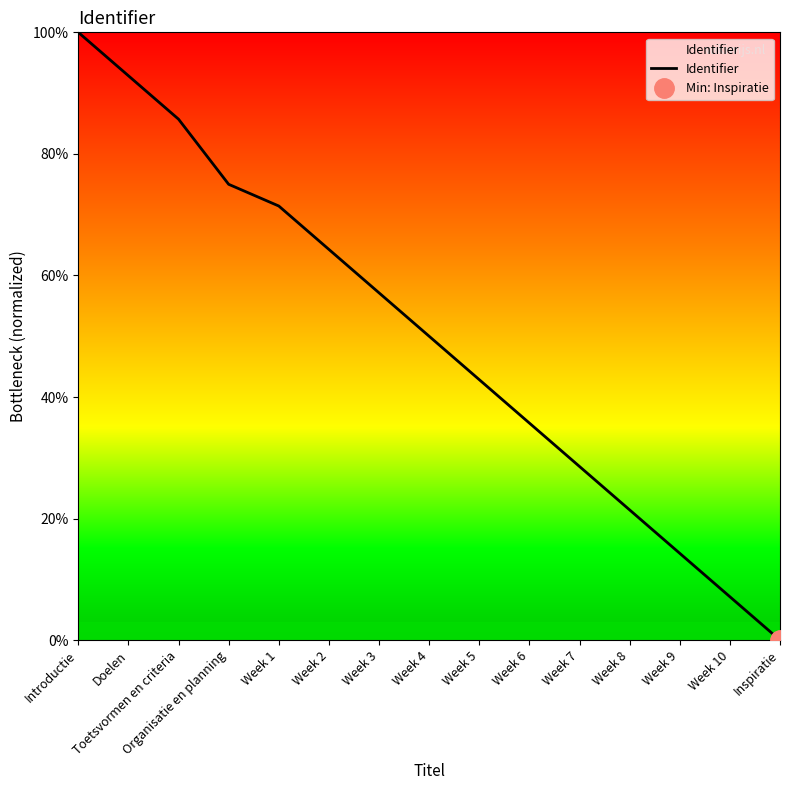

Which has a higher value, Week 6 or Week 7?

Week 6